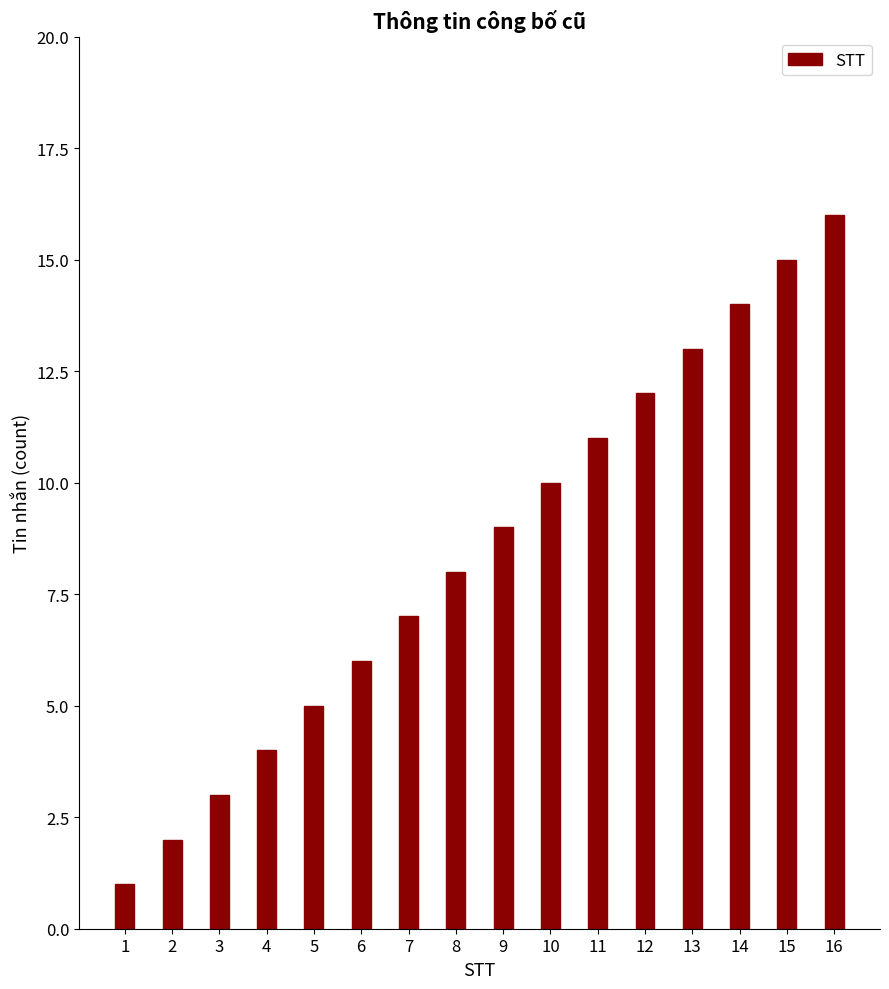

At which label is the value closest to 8?

8